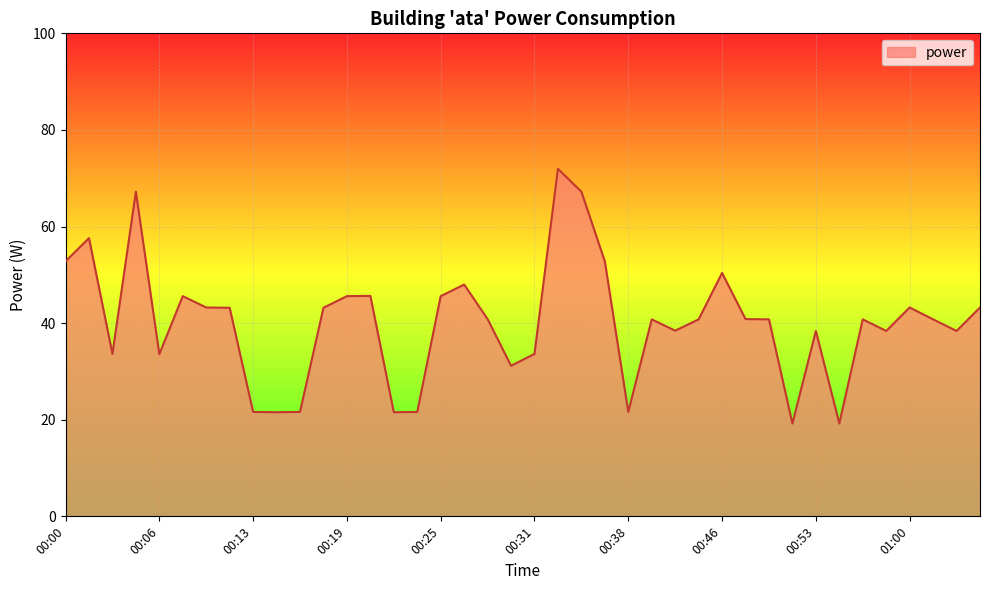

What is the smallest value displayed?

19.2